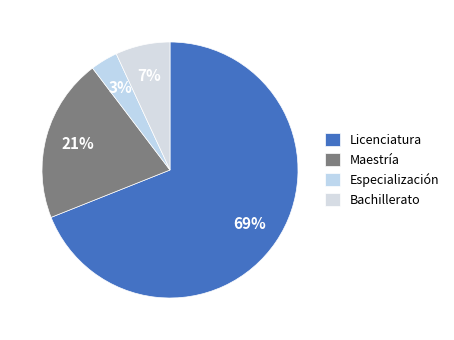

Count the number of slices in the pie.

4